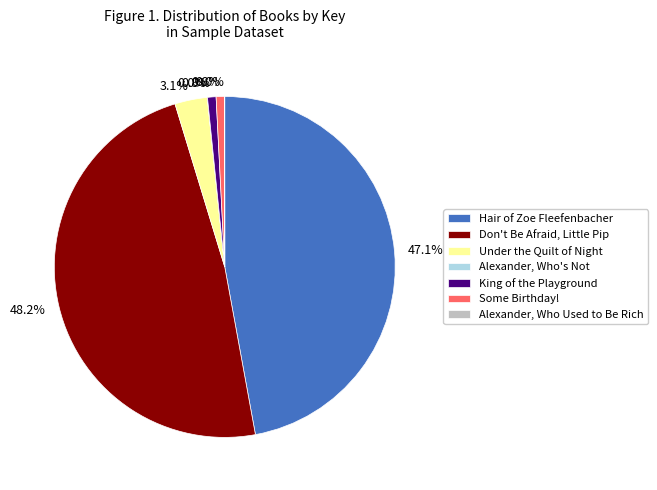

What percentage is NOT represented by Under the Quilt of Night?

96.9%